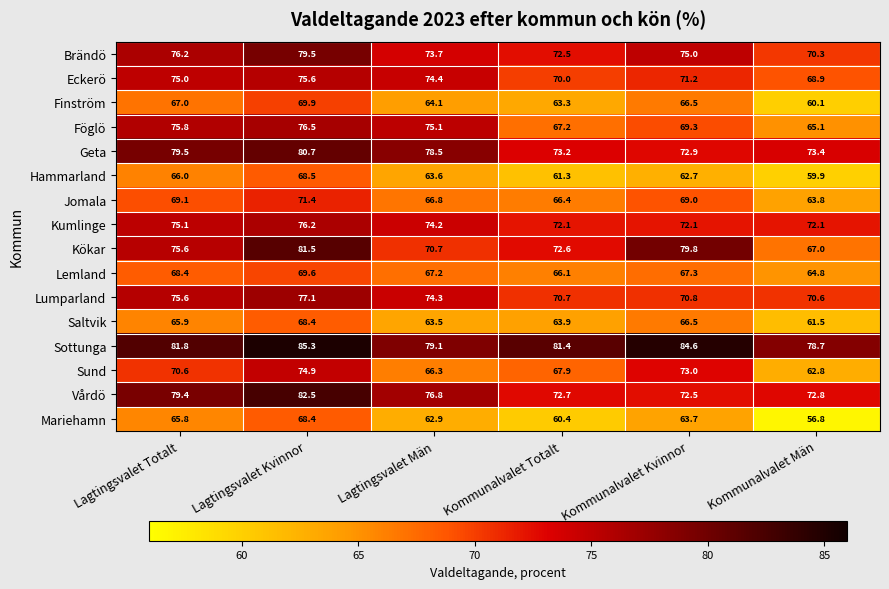

What is the smallest value displayed?

56.8